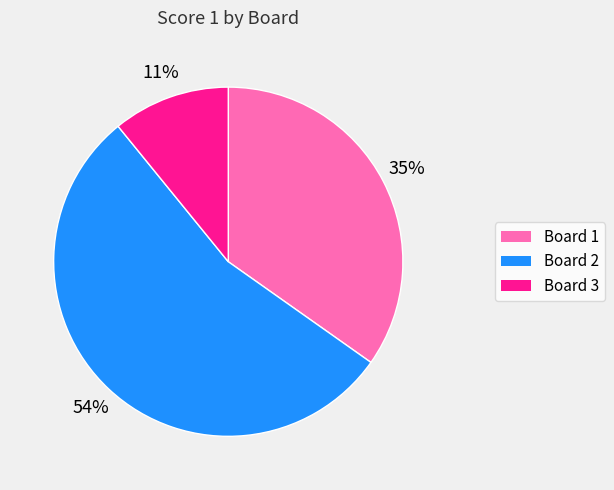

What is the ratio of the value at Board 3 to the value at Board 2?

0.2